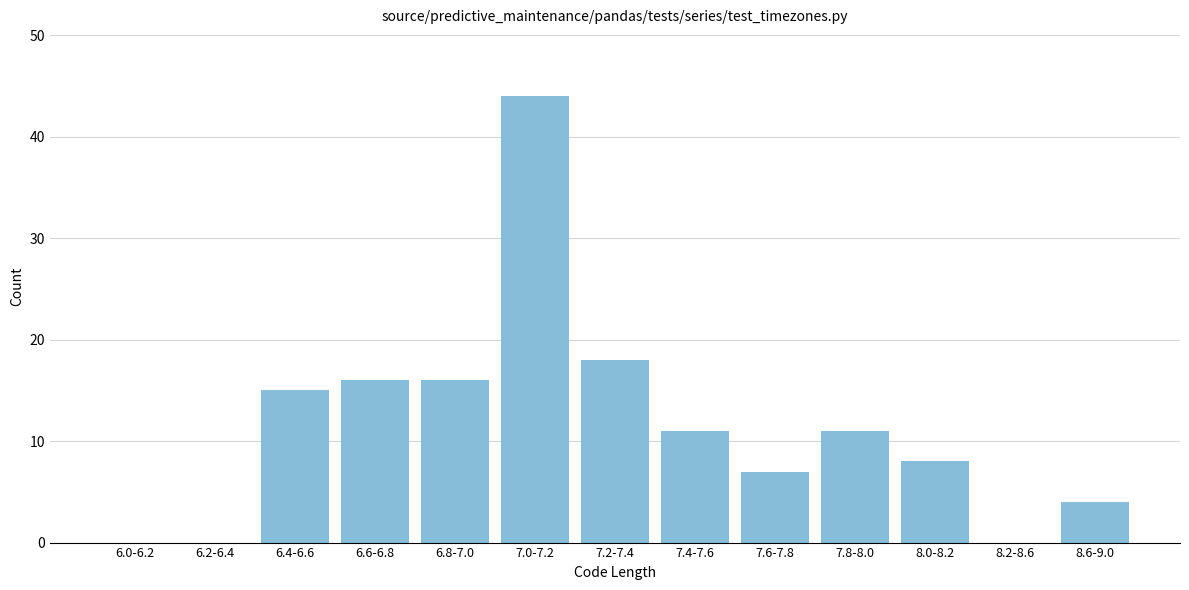

Reading left to right, extract all data points from this chart.

6.0-6.2=0	6.2-6.4=0	6.4-6.6=15	6.6-6.8=16	6.8-7.0=16	7.0-7.2=44	7.2-7.4=18	7.4-7.6=11	7.6-7.8=7	7.8-8.0=11	8.0-8.2=8	8.2-8.6=0	8.6-9.0=4